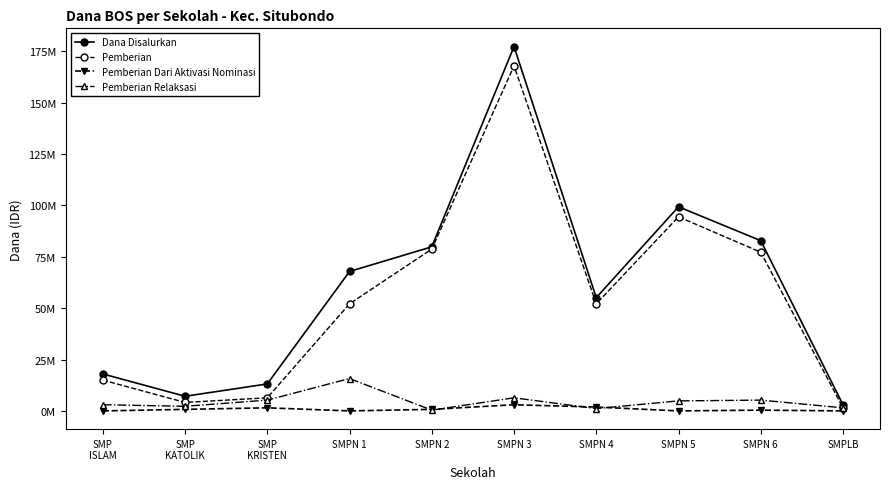

Is this an area chart (filled region under the line)?

No